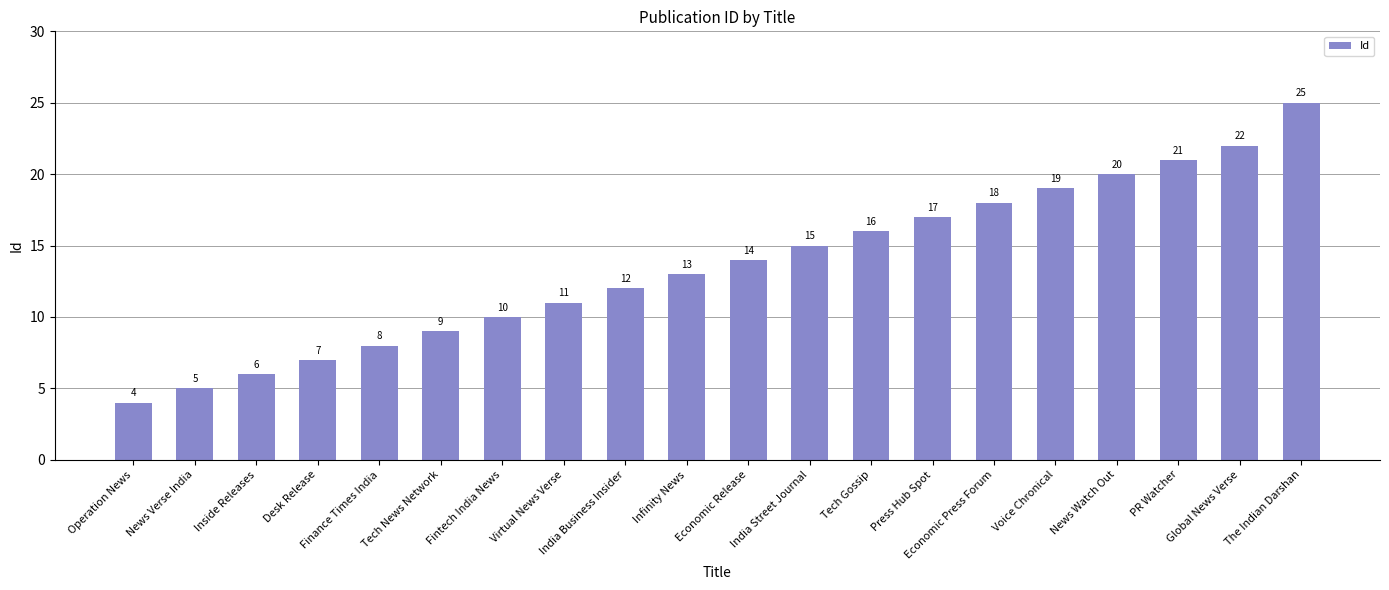

What is the difference between the maximum and minimum values?

21